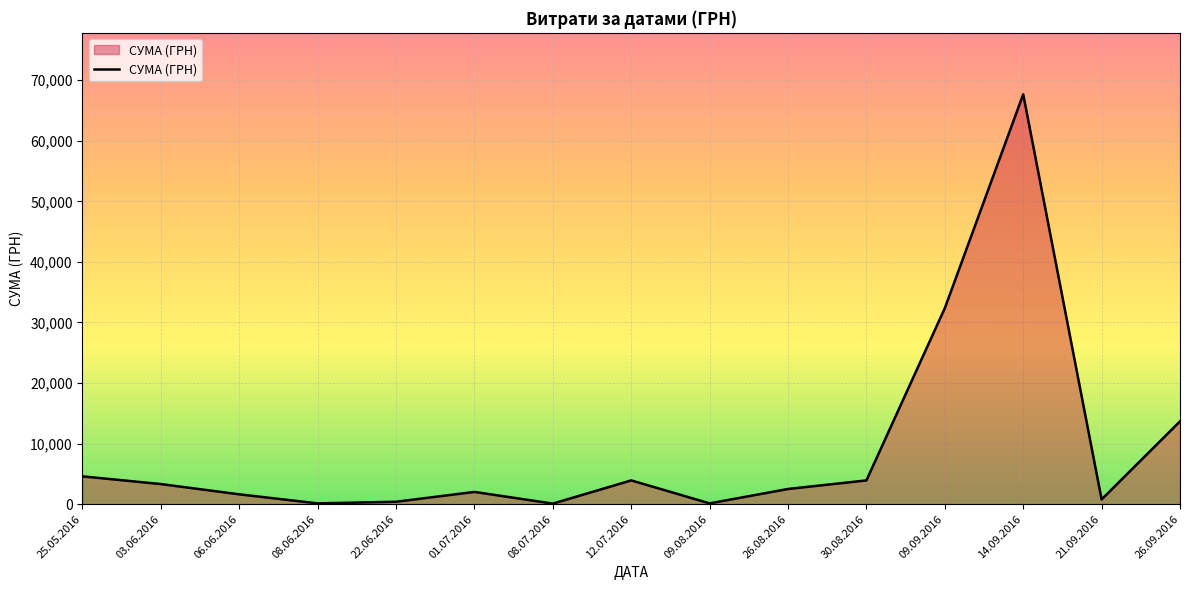

Which label corresponds to the largest value in the chart?

14.09.2016